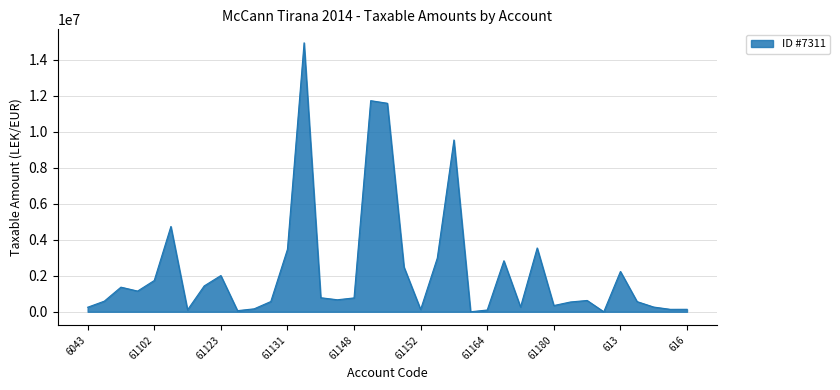

What is the difference between the maximum and minimum values?

14931158.8